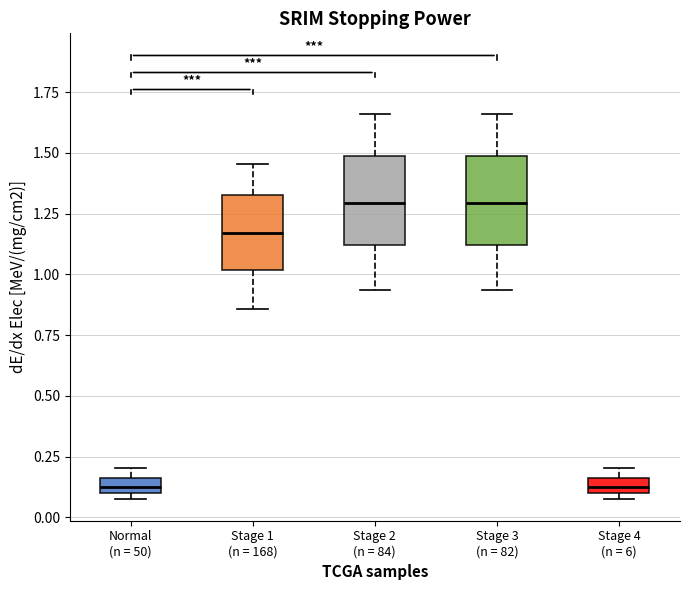

Where is the upper edge of the box for Stage 4 (n = 6) on the y-axis? The values are not printed on the chart, so give them approximately, as read against the axis.

0.15